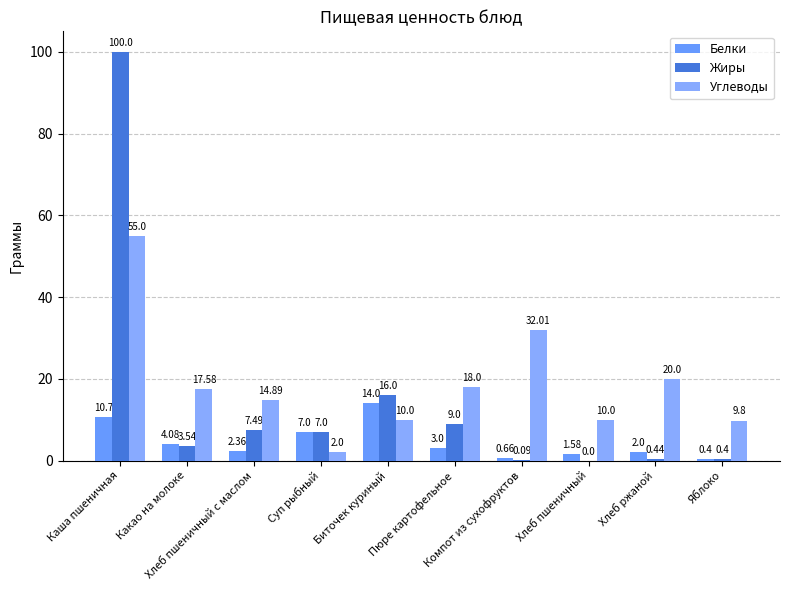

Is it true that Белки equals 1.6 at Хлеб пшеничный?

True